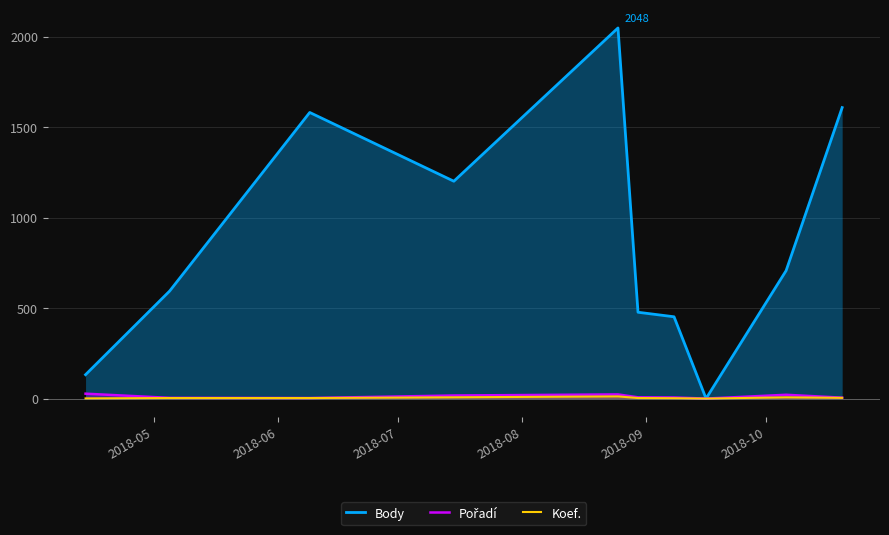

Does the chart display data point markers on the line(s)?

No